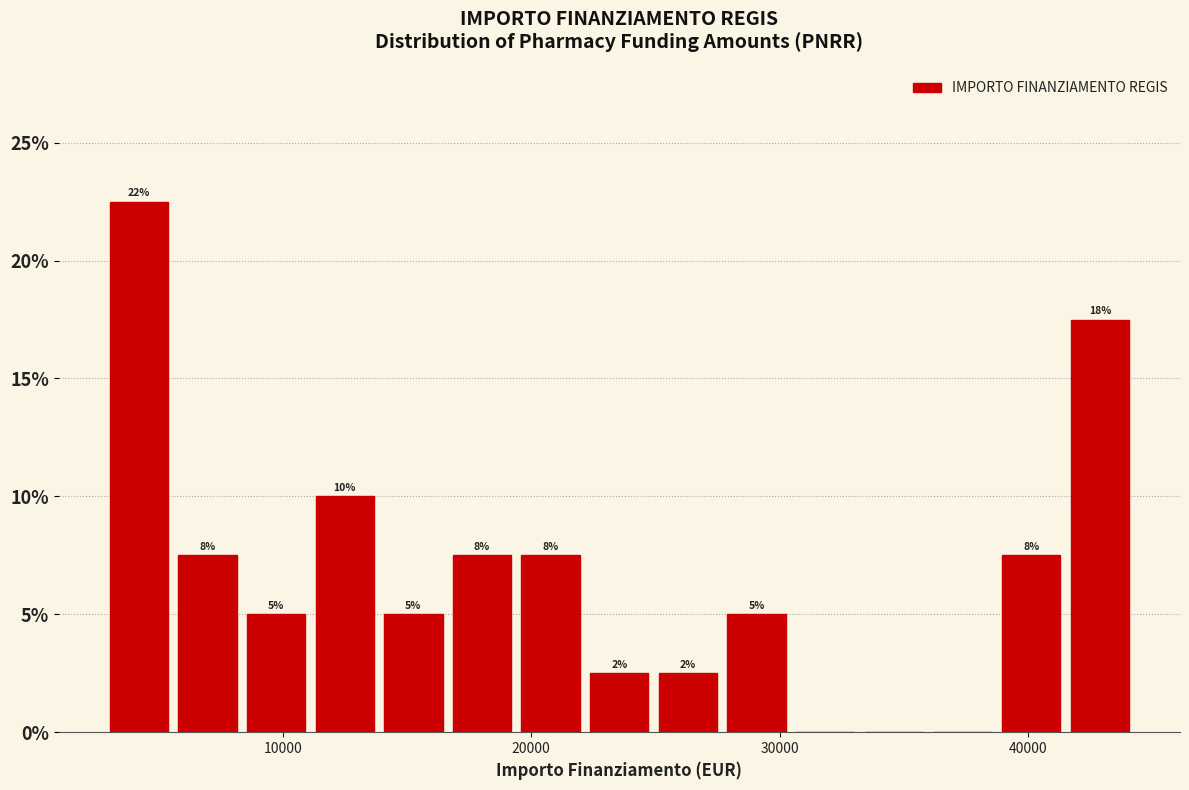

Around what value on the x-axis is the tallest bar? Give the approximate position of its centre, as read against the axis.

4000